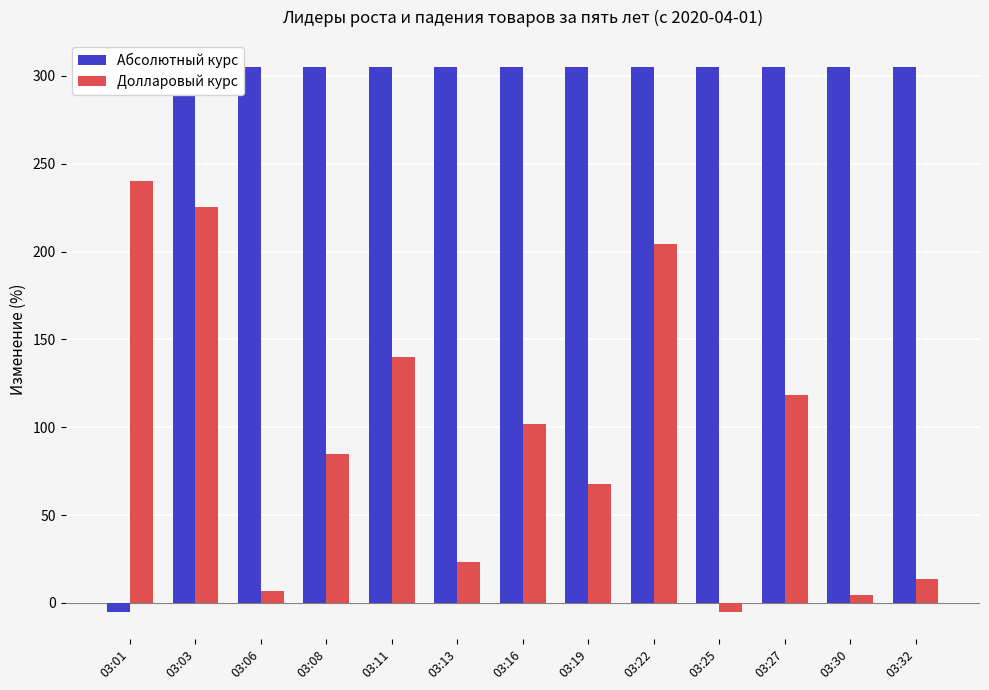

Reading left to right, list all the values displayed in this chart.

Абсолютный курс: -5.0	305.0	305.0	305.0	305.0	305.0	305.0	305.0	305.0	305.0	305.0	305.0	305.0
Долларовый курс: 240.0	225.3	6.8	84.6	140.1	23.4	101.7	67.8	204.5	-5.0	118.6	4.7	13.4